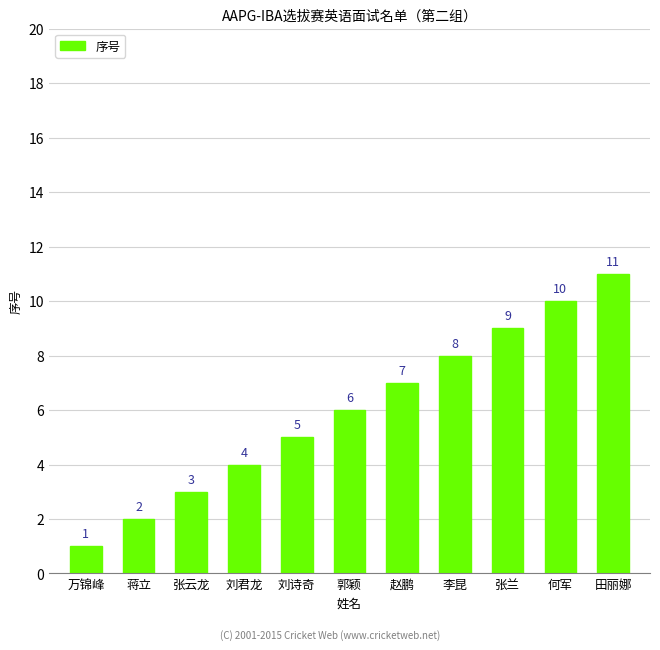

Are the bars grouped side by side (vs. stacked)?

No